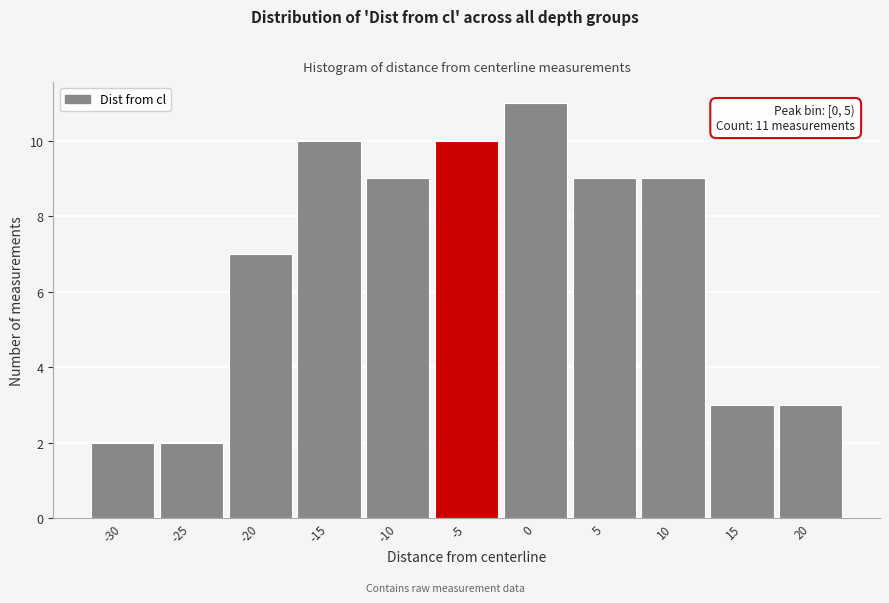

Reading left to right, what are all the values shown in this chart?

2	2	7	10	9	10	11	9	9	3	3